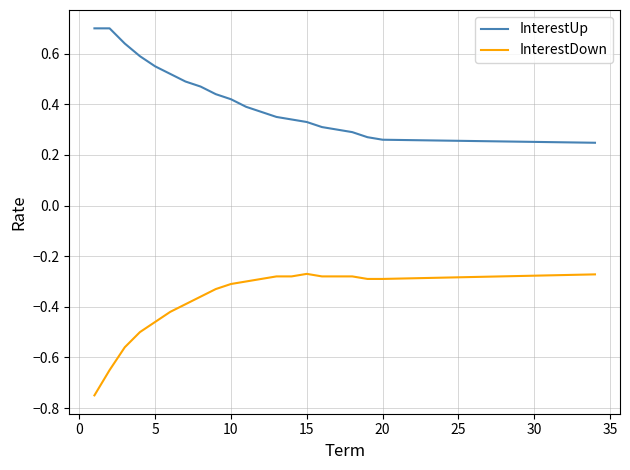

At how many categories does at least one series exceed 0?

34